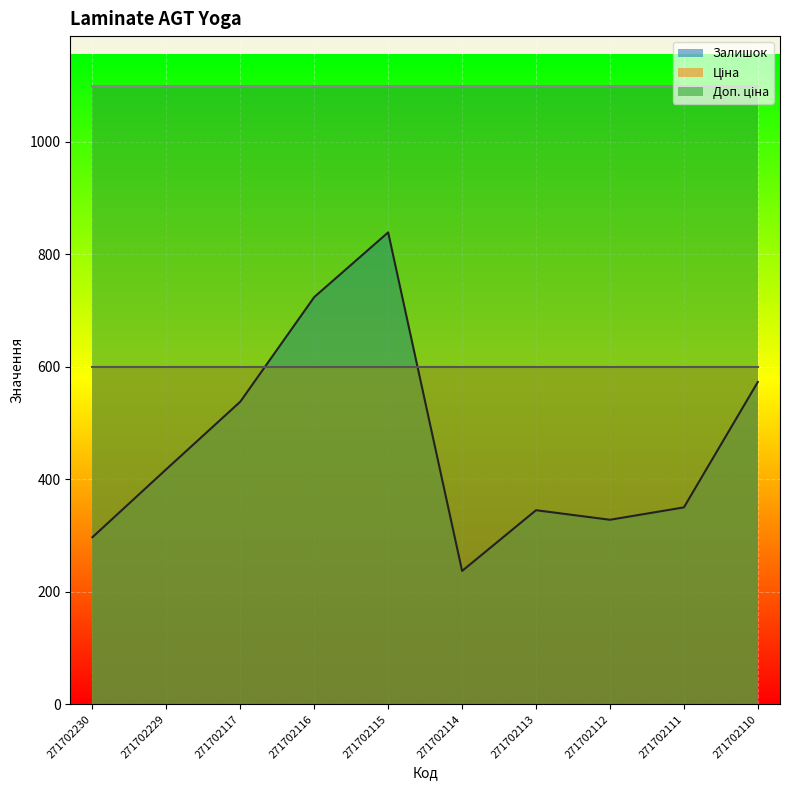

True or false: Залишок and Ціна intersect in this chart.

True